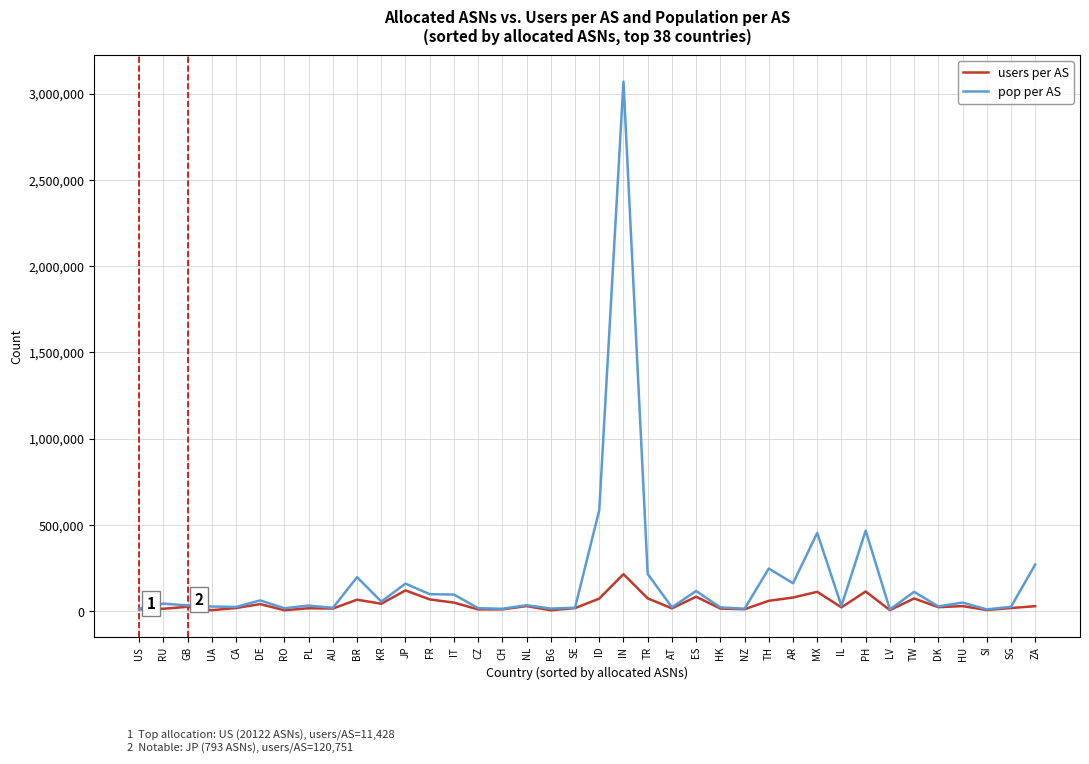

What is the greatest value displayed?

3069422